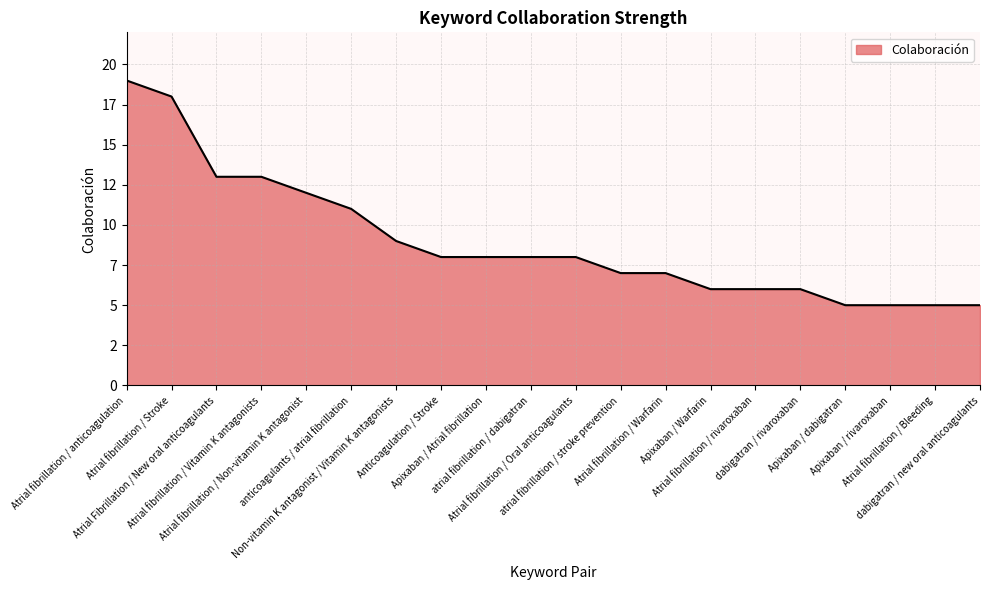

True or false: the data shows 4 at atrial fibrillation / stroke prevention.

False